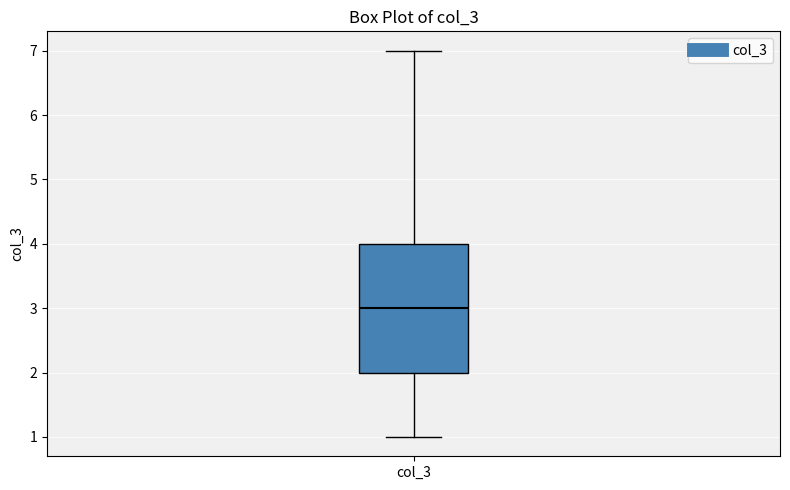

Transcribe this box plot: give where the median line is, the range the box spans, and where the two whiskers end, as read against the y-axis. The values are not printed on the chart, so give them approximately, as read against the axis.

median 3, box 2 to 4, whiskers 1 to 7